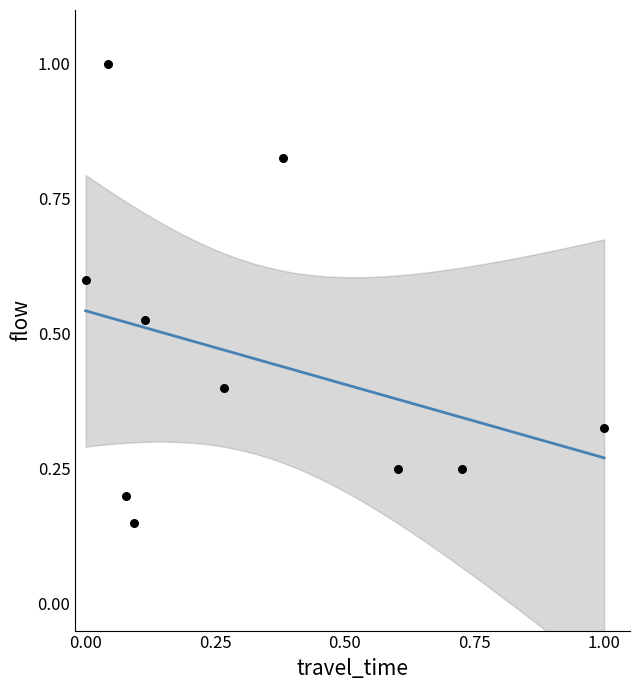

What is the range of X values (max minus min)?

1.0